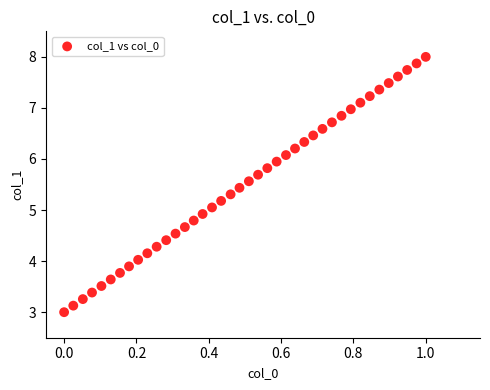

What is the range of Y values (max minus min)?

5.0